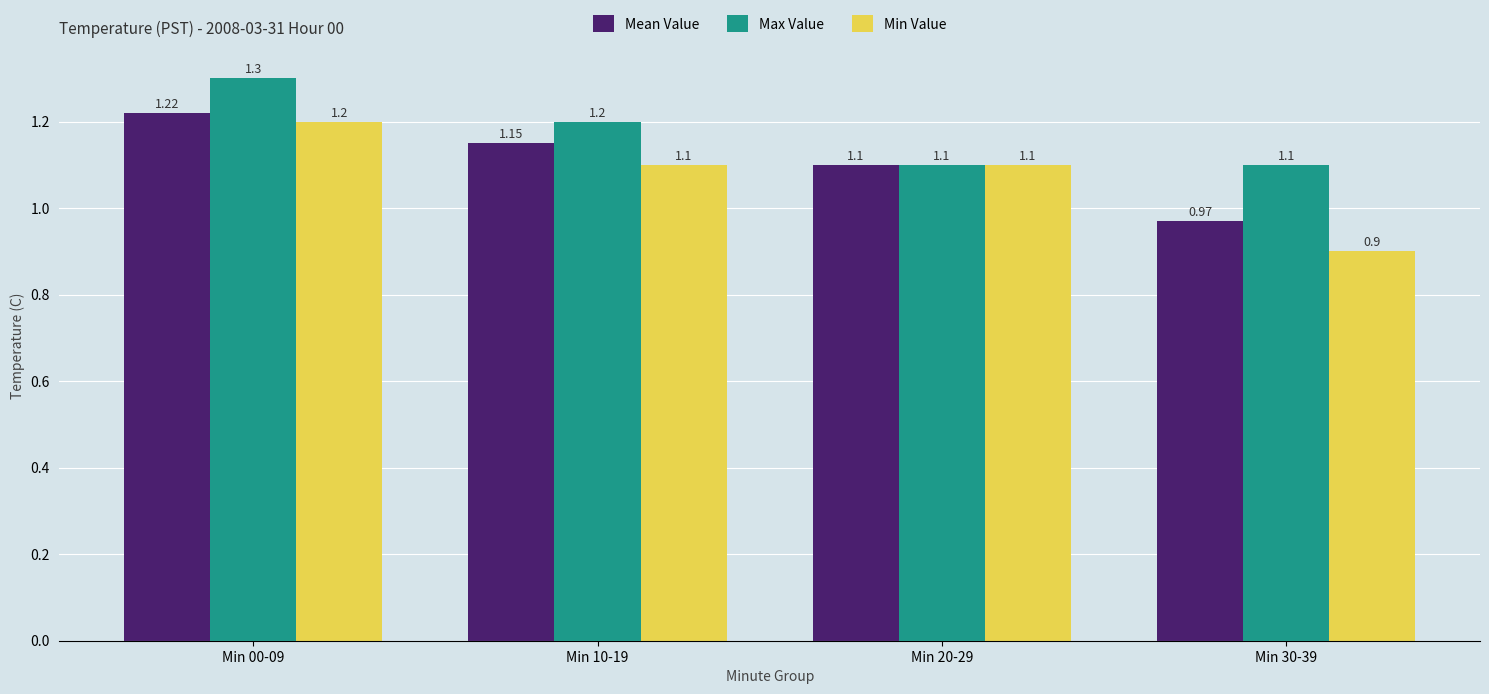

What is the average value of the Min Value series?

1.1